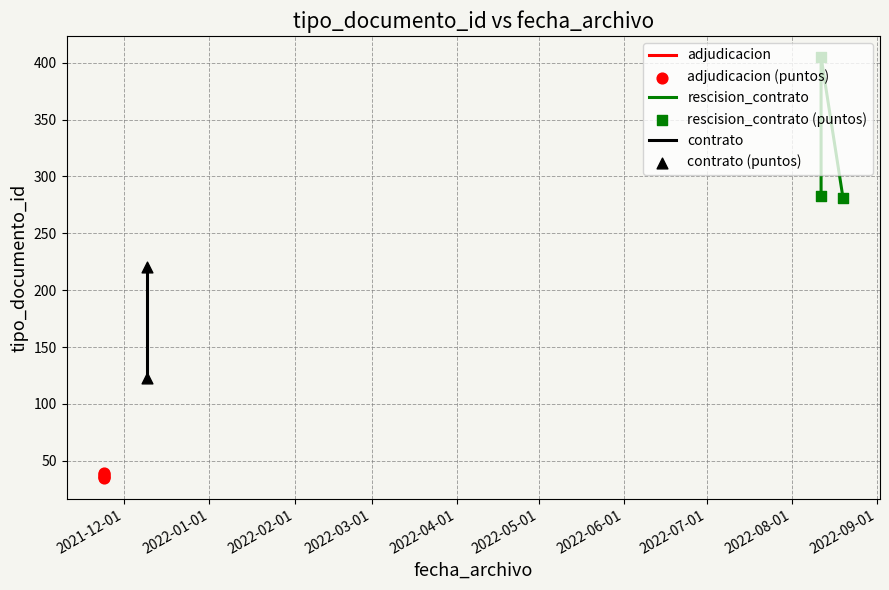

Which has a higher value, 2022-08-11 15:07:02 or 2021-11-23 13:43:14?

2022-08-11 15:07:02